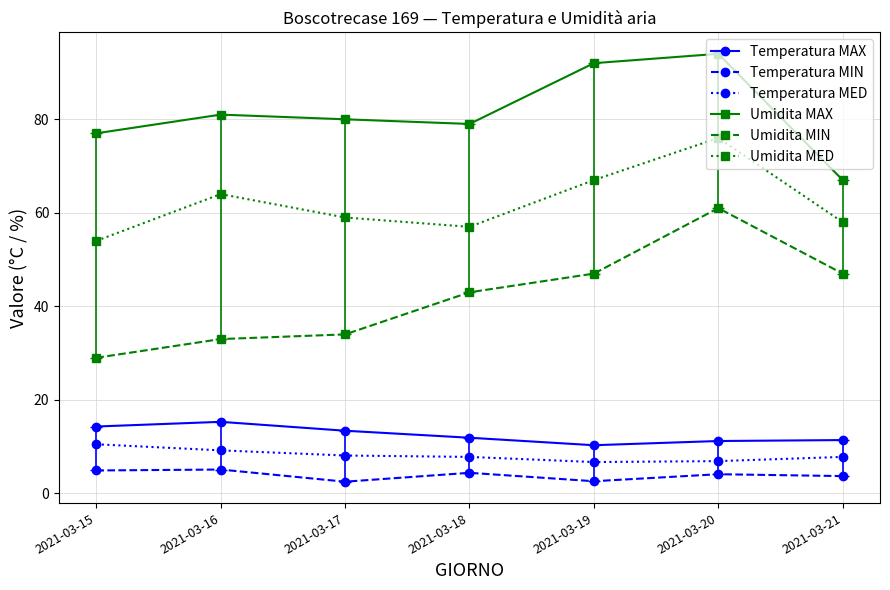

Is the value of Umidita MED at 2021-03-18 greater than the value of Temperatura MIN at 2021-03-17?

Yes